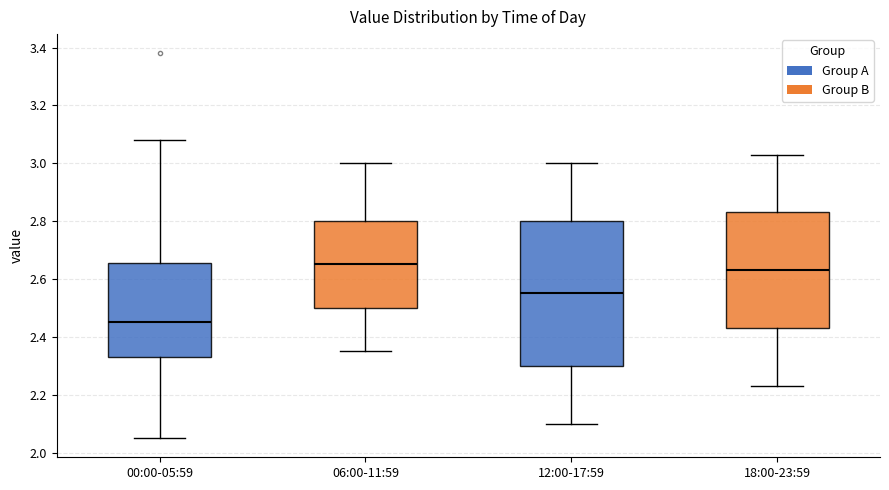

Reading left to right, transcribe this box plot: for each box, give where its median line is, the range the box spans, and where its two whiskers end, as read against the y-axis. The values are not printed on the chart, so give them approximately, as read against the axis.

00:00-05:59: median 2.46, box 2.34 to 2.66, whiskers 2.06 to 3.08
06:00-11:59: median 2.66, box 2.50 to 2.80, whiskers 2.36 to 3.00
12:00-17:59: median 2.56, box 2.30 to 2.80, whiskers 2.10 to 3.00
18:00-23:59: median 2.64, box 2.44 to 2.84, whiskers 2.24 to 3.04